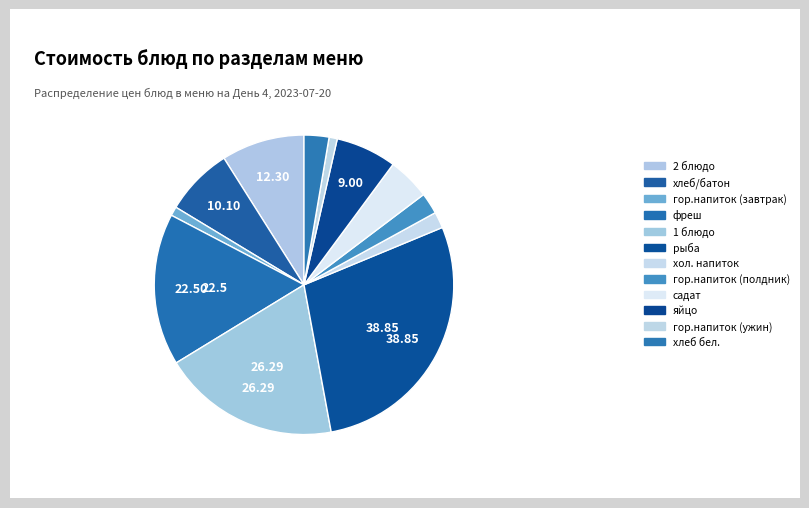

To the nearest percent, what percentage of the pie is яйцо?

7%